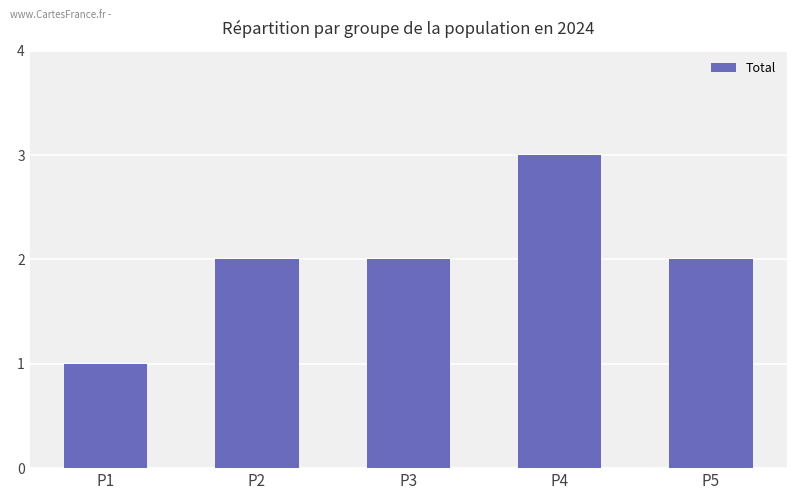

True or false: the data shows 1 at P5.

False